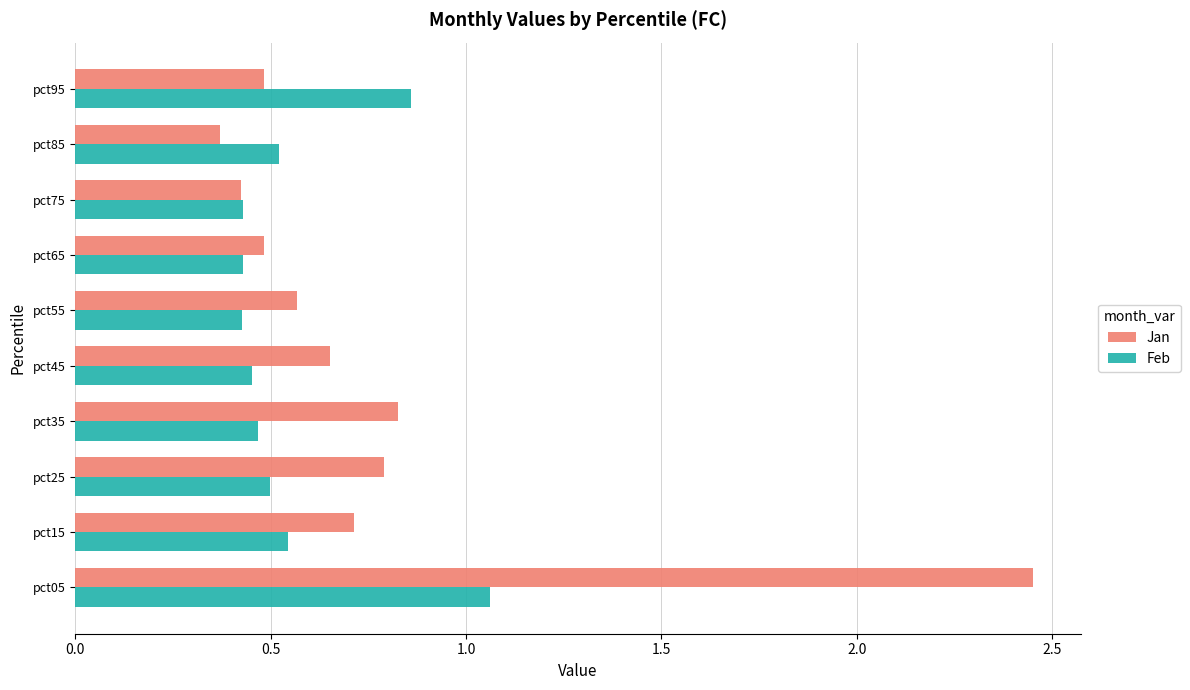

At pct15, list the series in order from largest to smallest.

Jan, Feb